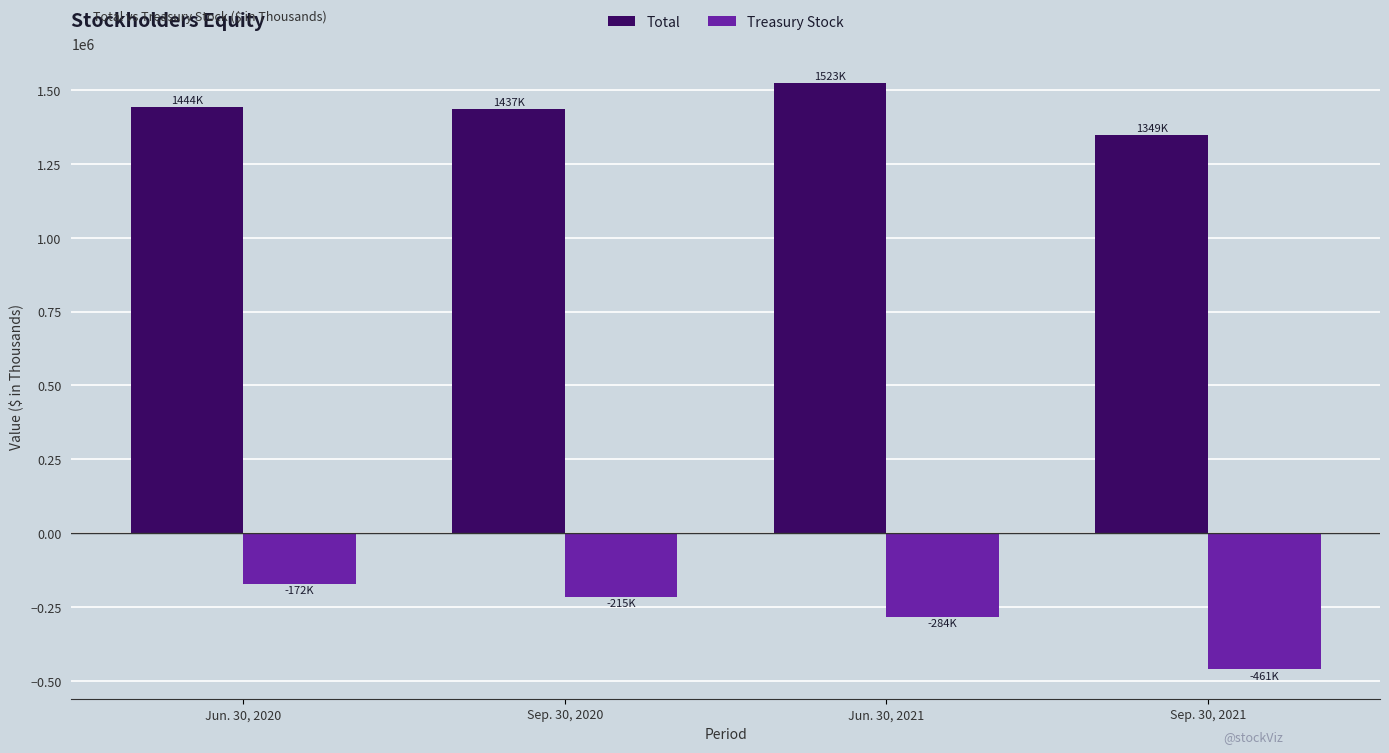

How many series are shown in this chart?

2